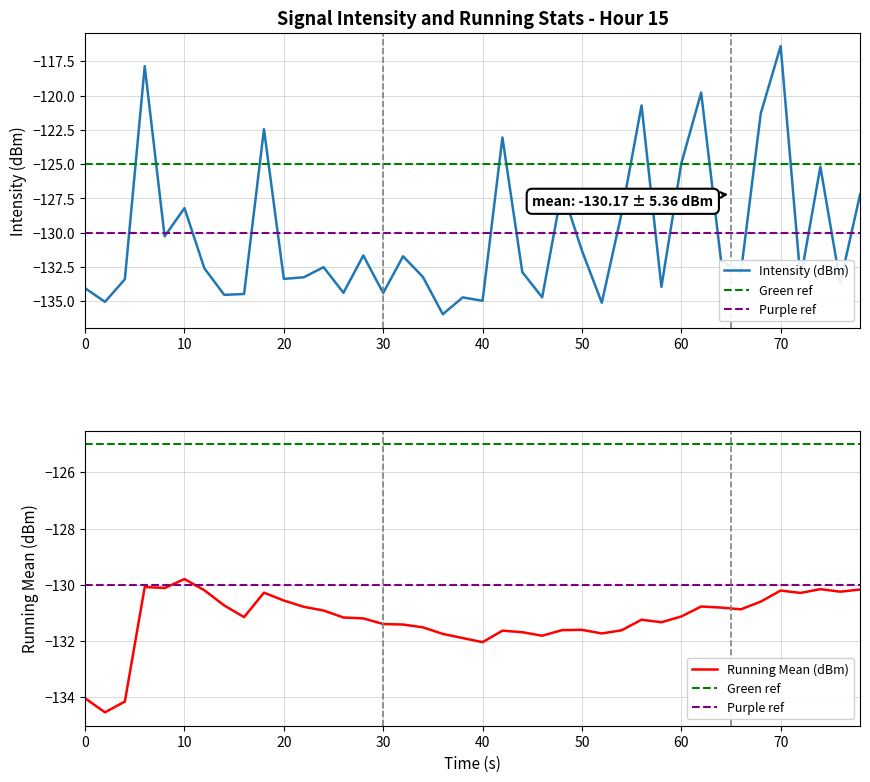

Does the chart have visible grid lines?

Yes